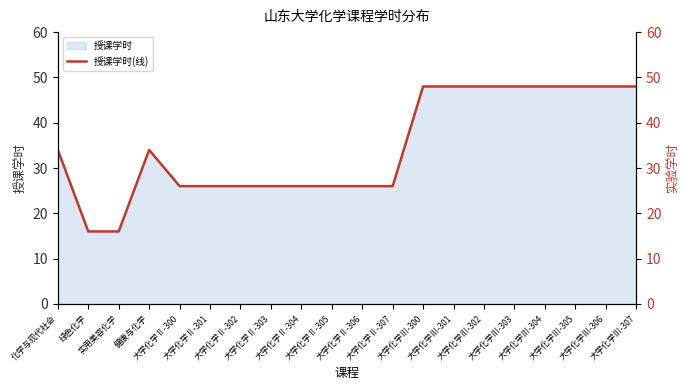

Which label corresponds to the largest value in the chart?

大学化学Ⅲ-300